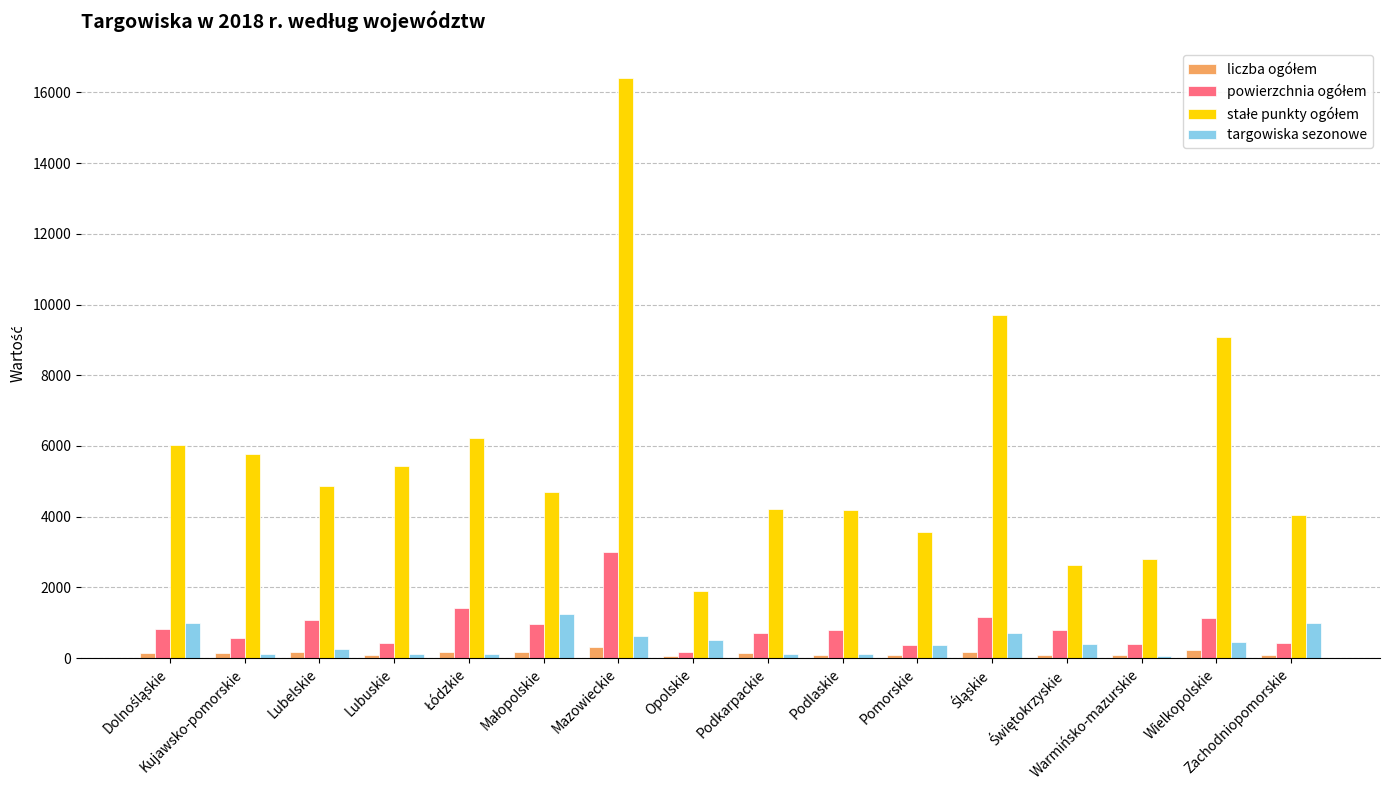

What is the spread (max minus min) of values at Warmińsko-mazurskie?

2742.0